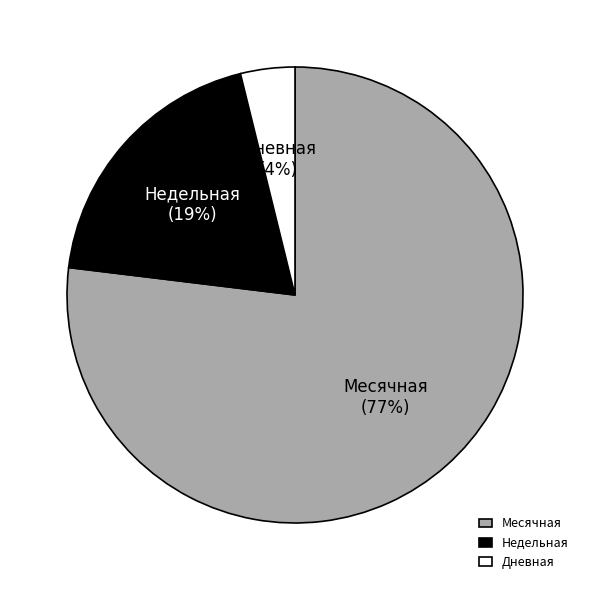

What percentage is the Недельная slice, to the nearest percent?

19%